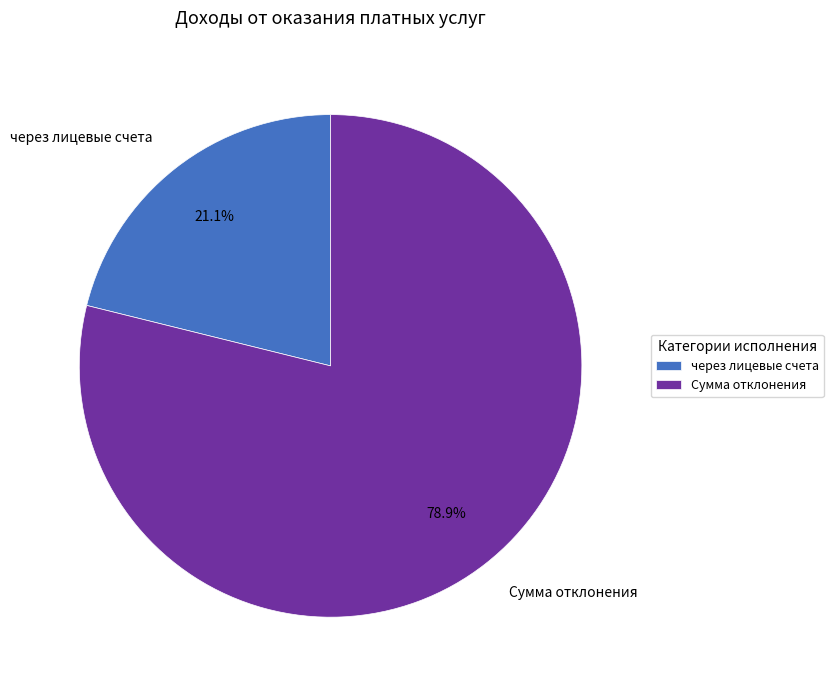

Between через лицевые счета and Сумма отклонения, which is larger?

Сумма отклонения